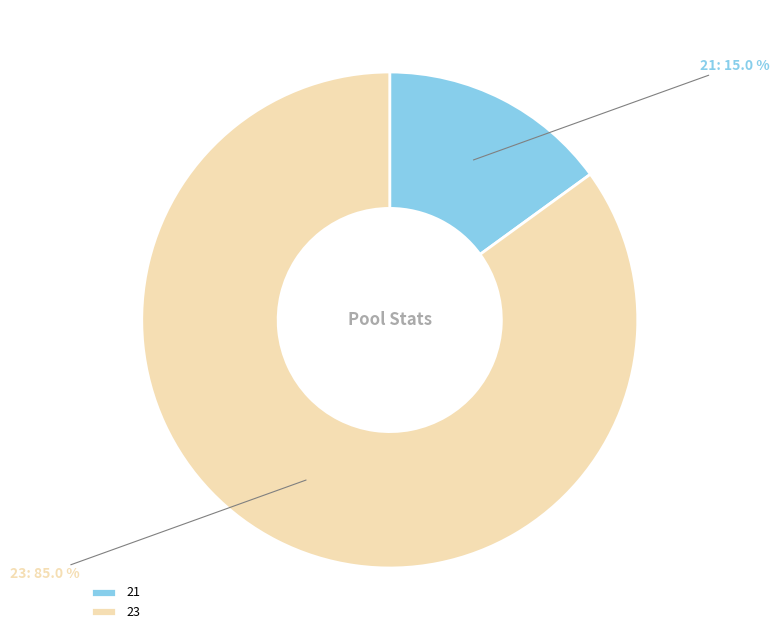

Does 21 represent more than half of the total?

No